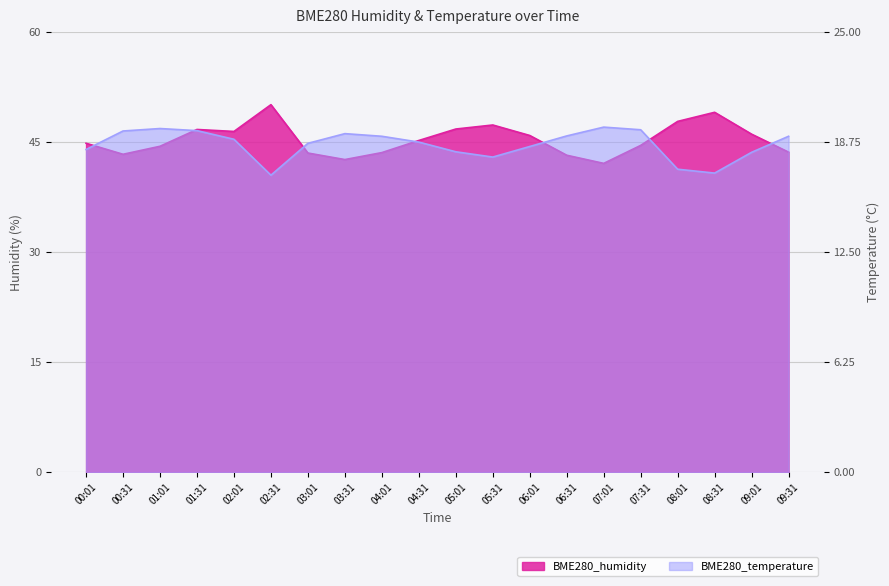

True or false: BME280_humidity has a value of 43.3 at 00:31.

True